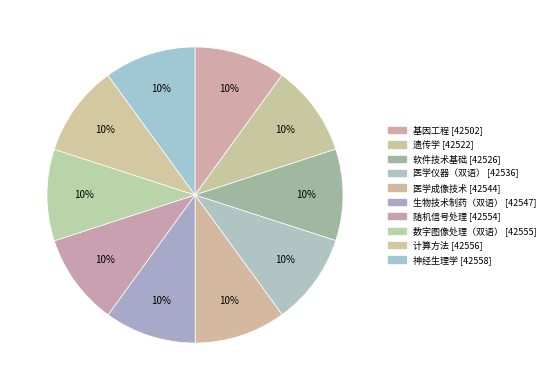

Count the number of slices in the pie.

10